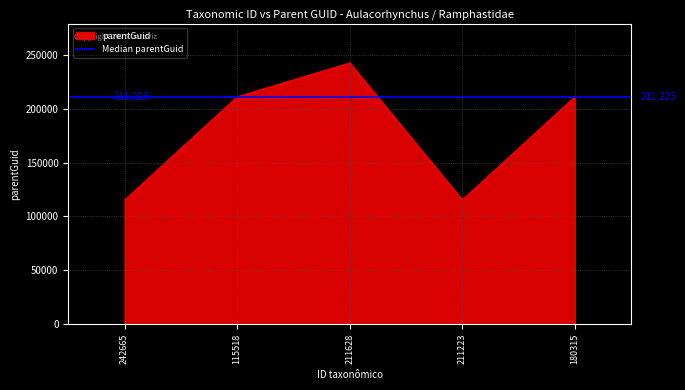

How many points are lower than both their immediate neighbors (excluding endpoints)?

1